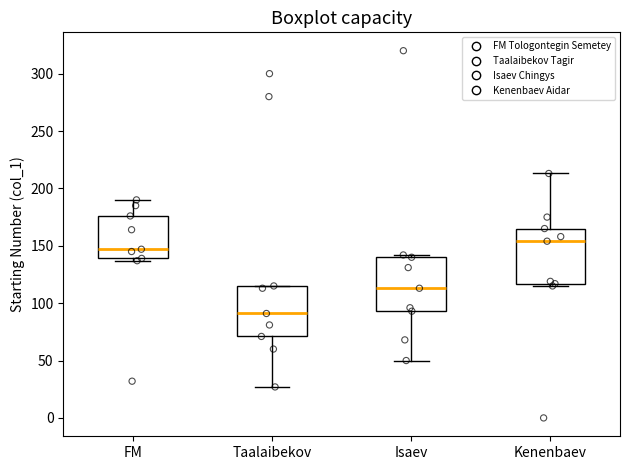

Reading left to right, transcribe this box plot: for each box, give where its median line is, the range the box spans, and where its two whiskers end, as read against the y-axis. The values are not printed on the chart, so give them approximately, as read against the axis.

FM: median 145, box 140 to 175, whiskers 135 to 190
Taalaibekov: median 90, box 70 to 115, whiskers 25 to 115
Isaev: median 115, box 95 to 140, whiskers 50 to 140 (just above the box's upper edge)
Kenenbaev: median 155, box 115 to 165, whiskers 115 (just below the box's lower edge) to 215